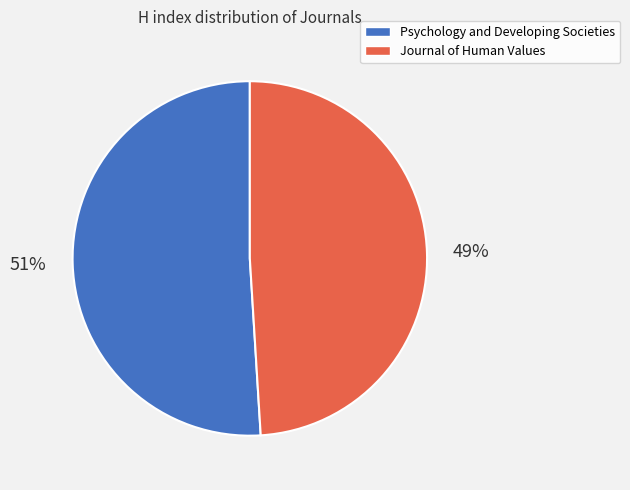

To the nearest percent, what is the difference between the Psychology and Developing Societies and Journal of Human Values slice percentages?

2%